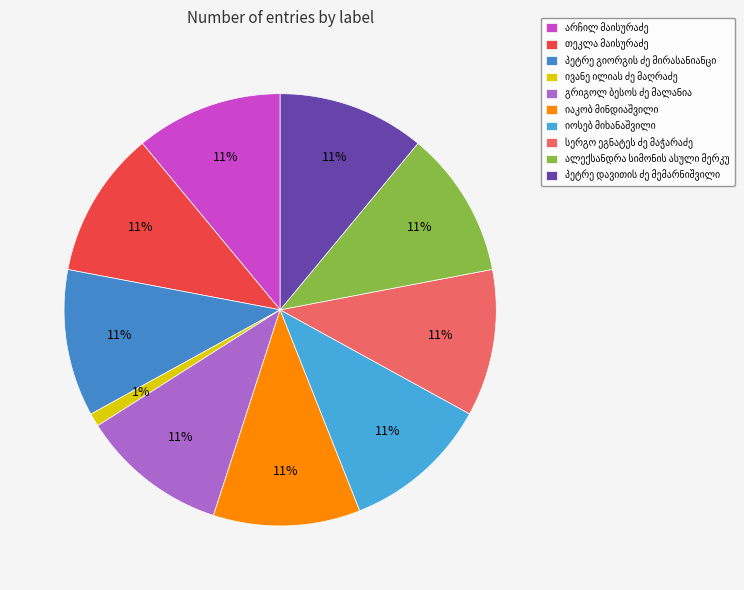

To the nearest percent, what is the difference between the largest and smallest slice percentages?

10%